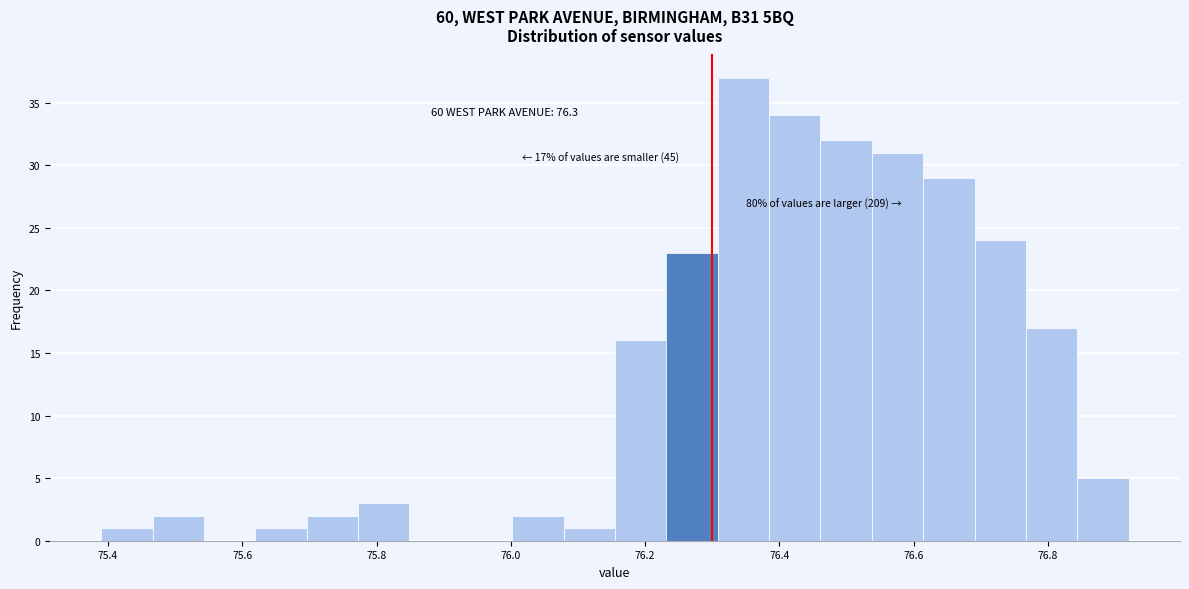

Read against the x-axis, roughly where is the centre of the tallest bar?

76.34